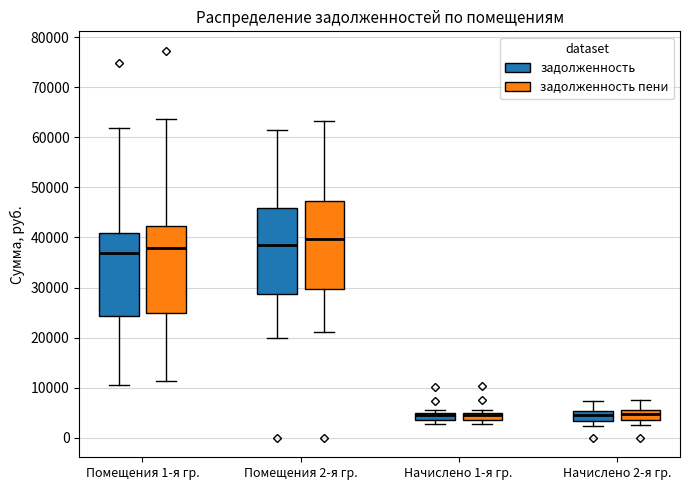

Where is the lower edge of the box for Начислено 2-я гр. (задолженность) on the y-axis? The values are not printed on the chart, so give them approximately, as read against the axis.

3000